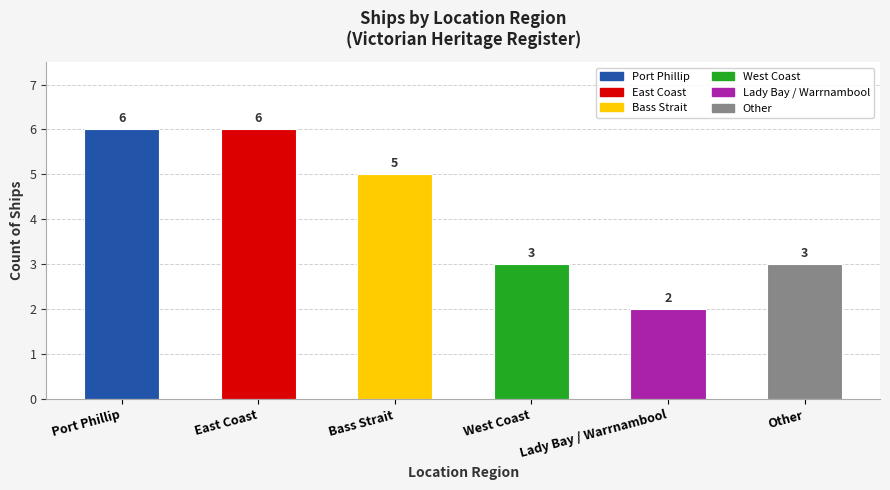

Rank the categories by value from highest to lowest.

Port Phillip, East Coast, Bass Strait, West Coast, Other, Lady Bay / Warrnambool